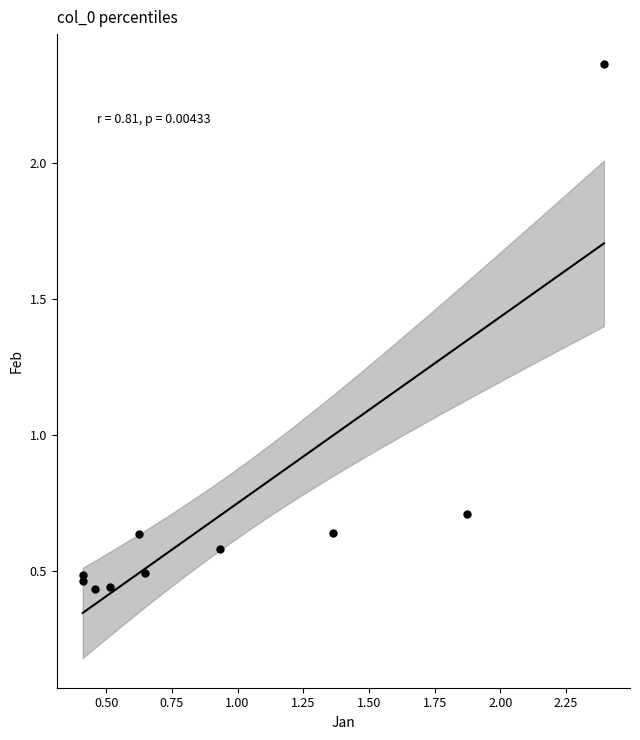

What Y value in the scatter plot is closest to 1?

0.7